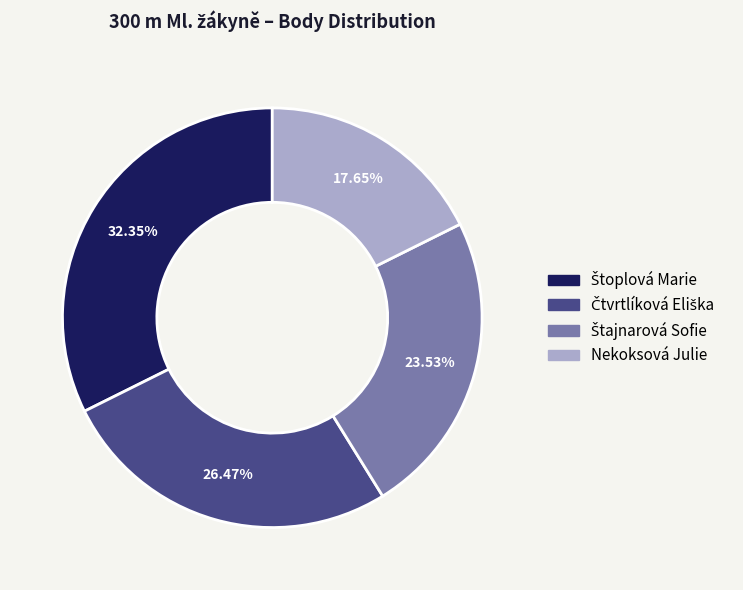

Is there a majority slice in this chart?

No